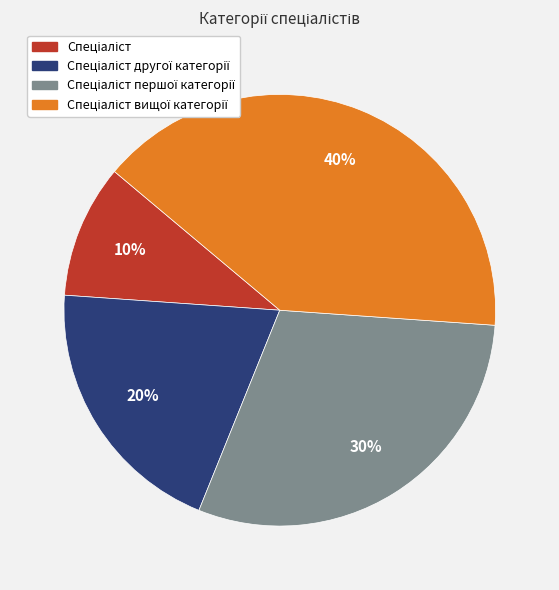

Is there any slice that represents more than half of the pie?

No